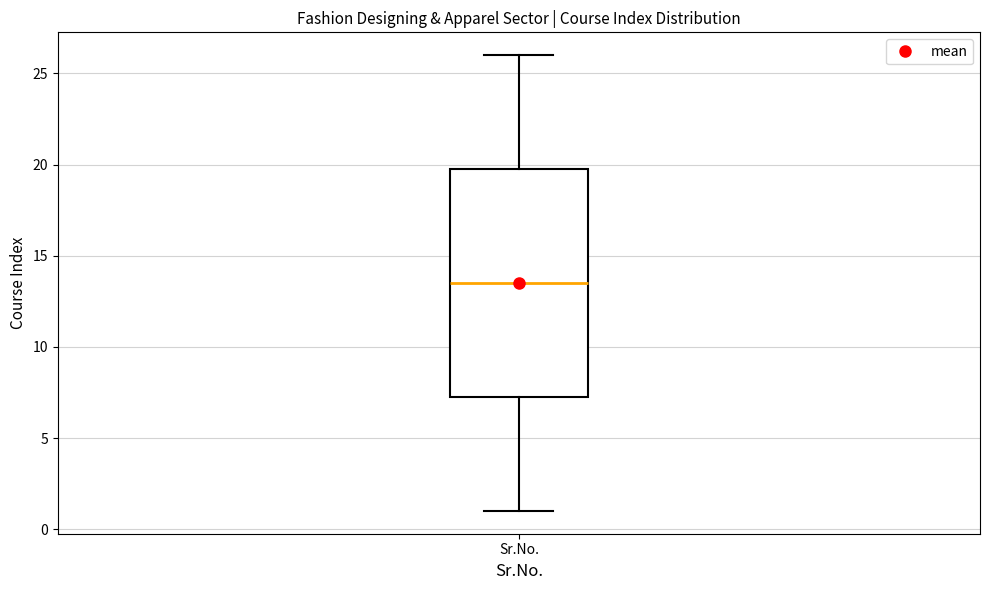

Transcribe this box plot: give where the median line is, the range the box spans, and where the two whiskers end, as read against the y-axis. The values are not printed on the chart, so give them approximately, as read against the axis.

median 13.5, box 7.5 to 20.0, whiskers 1.0 to 26.0